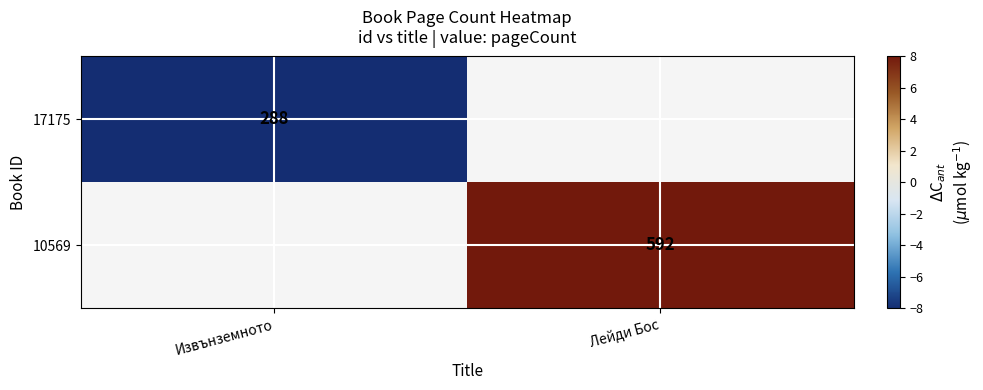

True or false: 10569 has a value of 592 at Лейди Бос.

True